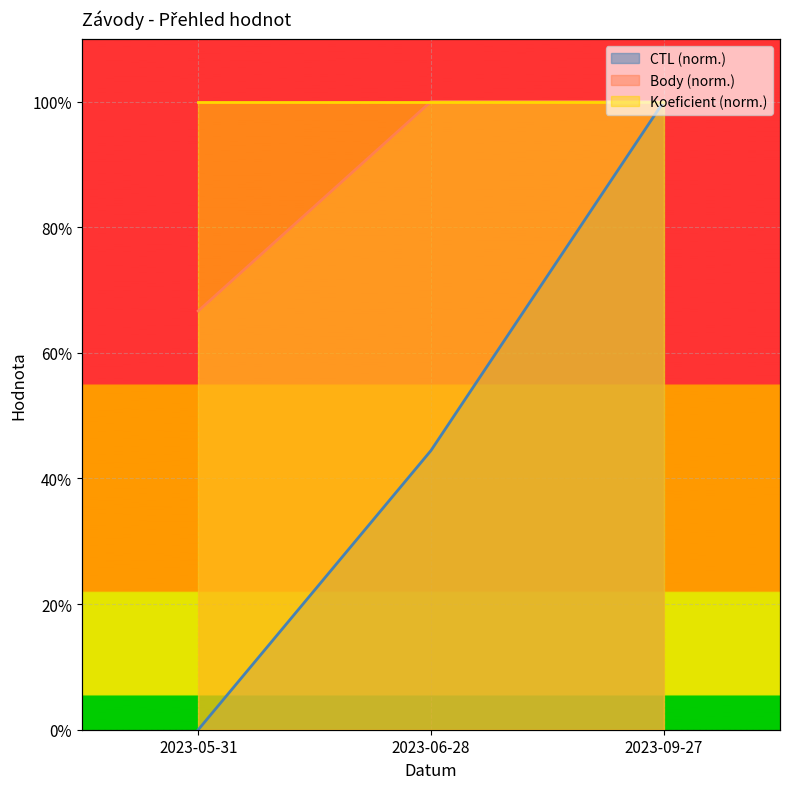

What is the label of the 1st point from the right?

2023-09-27